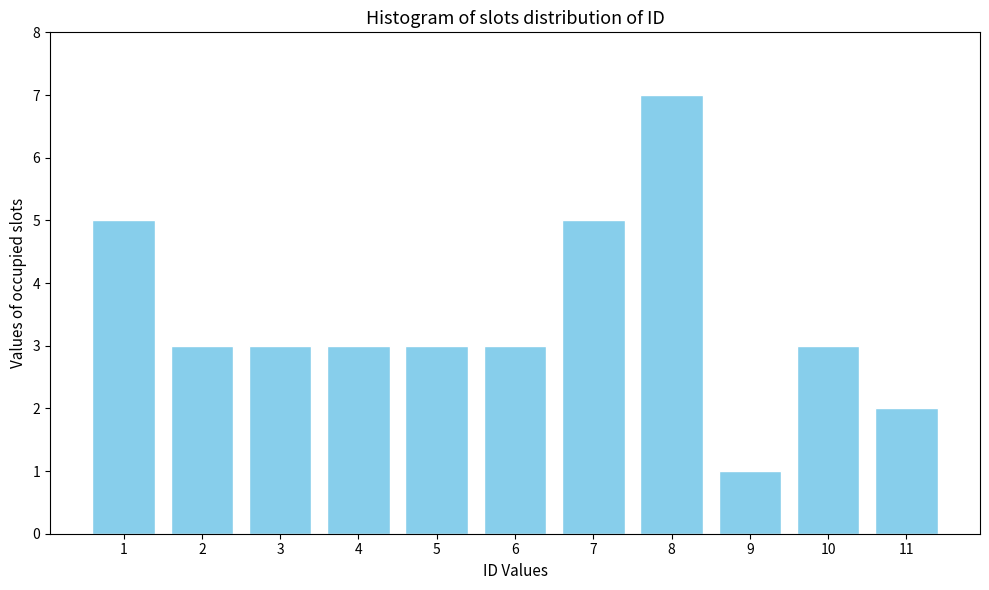

Reading left to right, list all the values displayed in this chart.

5	3	3	3	3	3	5	7	1	3	2